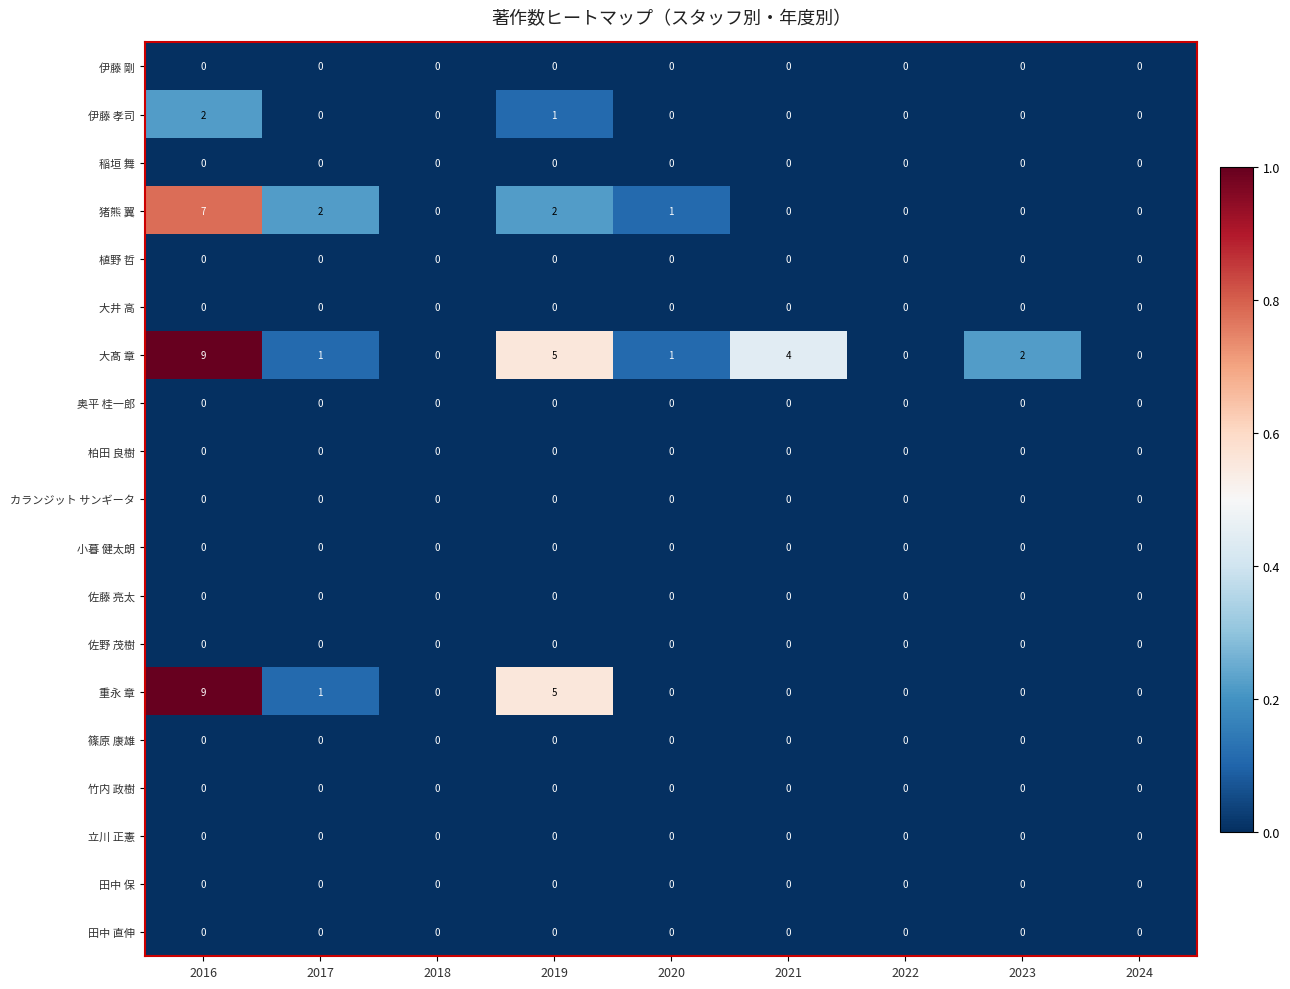

How many 重永 章 values are between 0 and 1?

7